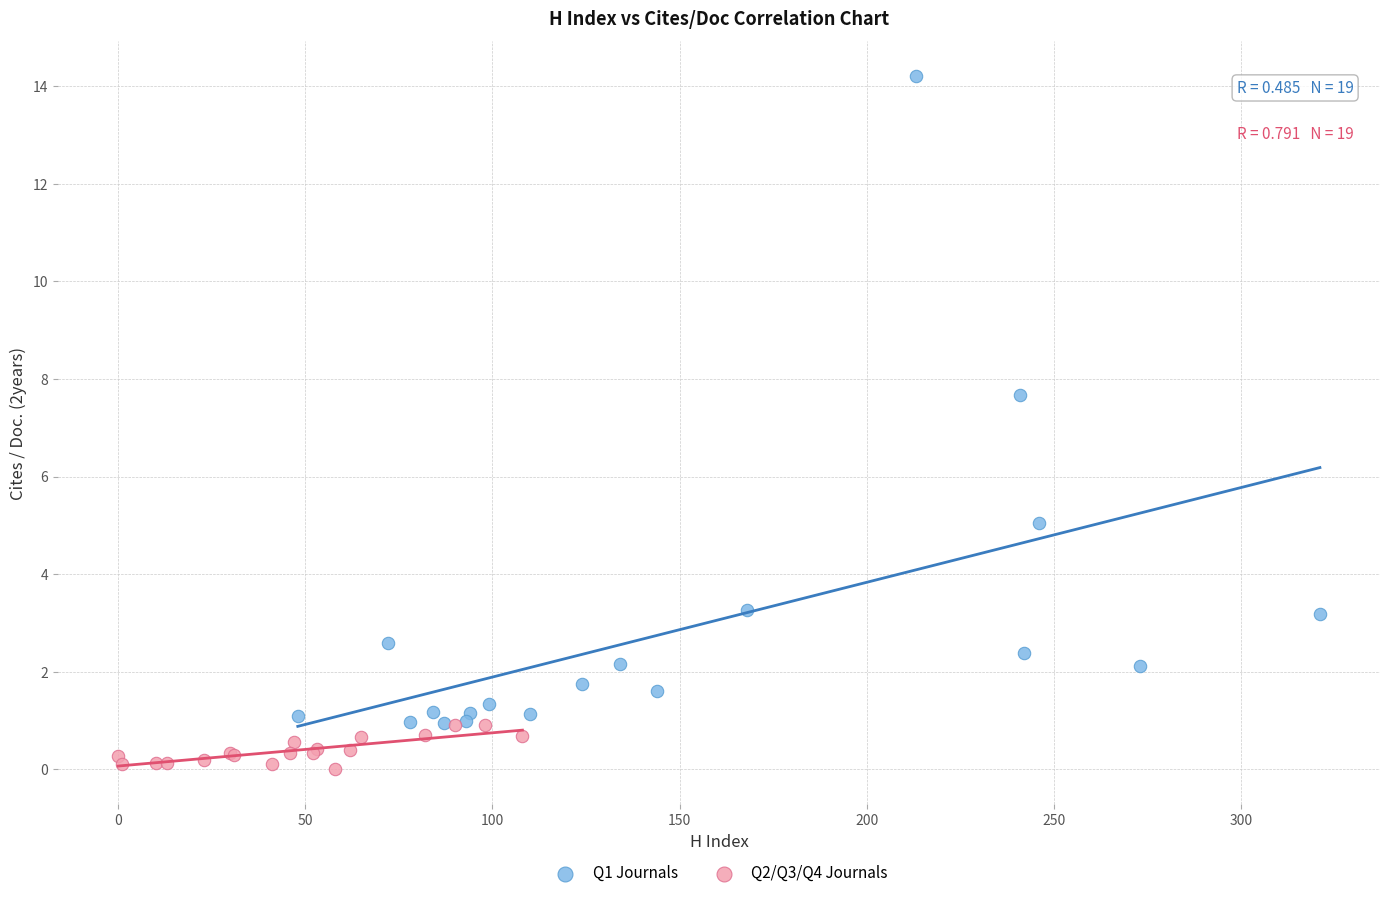

Which series contains the lowest Y value?

Q2/Q3/Q4 Journals